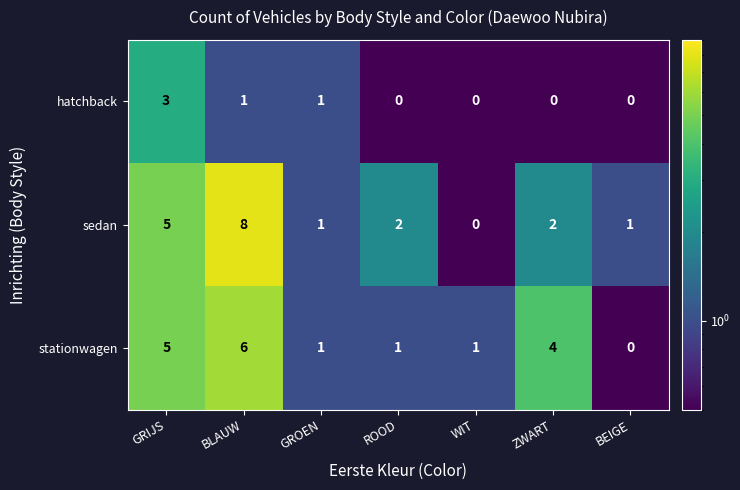

What is the minimum value shown in the chart?

0